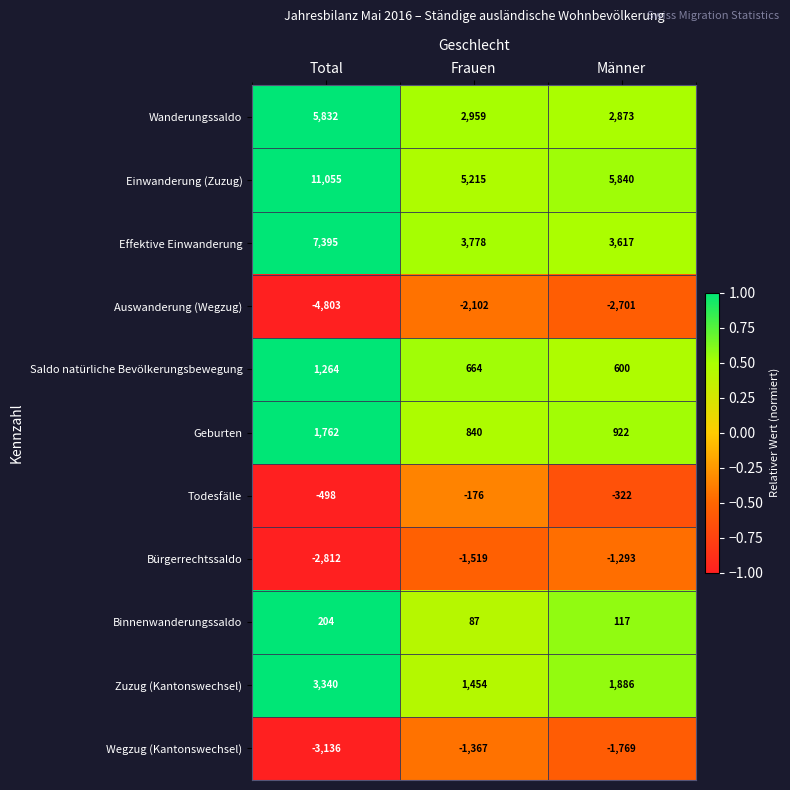

At which label is Effektive Einwanderung closest to 5506?

Frauen